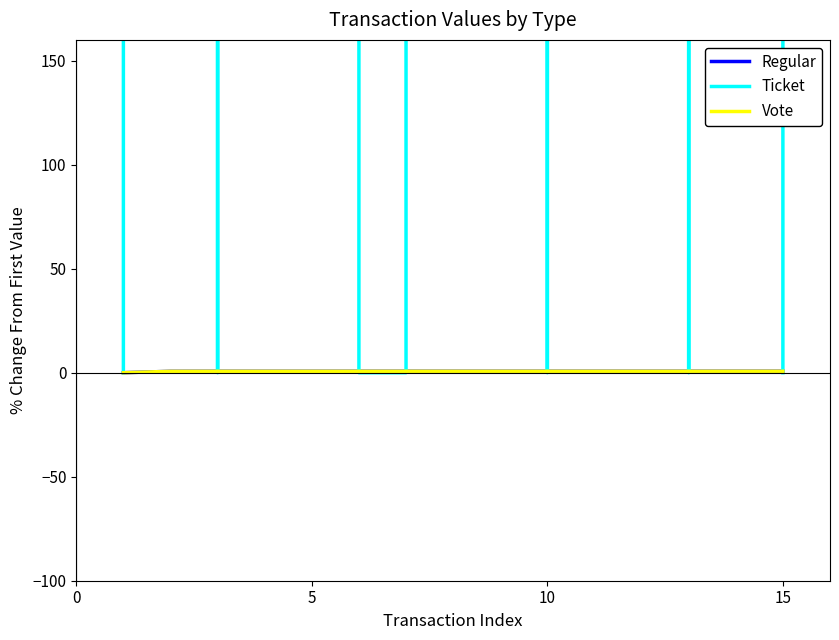

True or false: Vote has a value of 1.1 at 7.

False